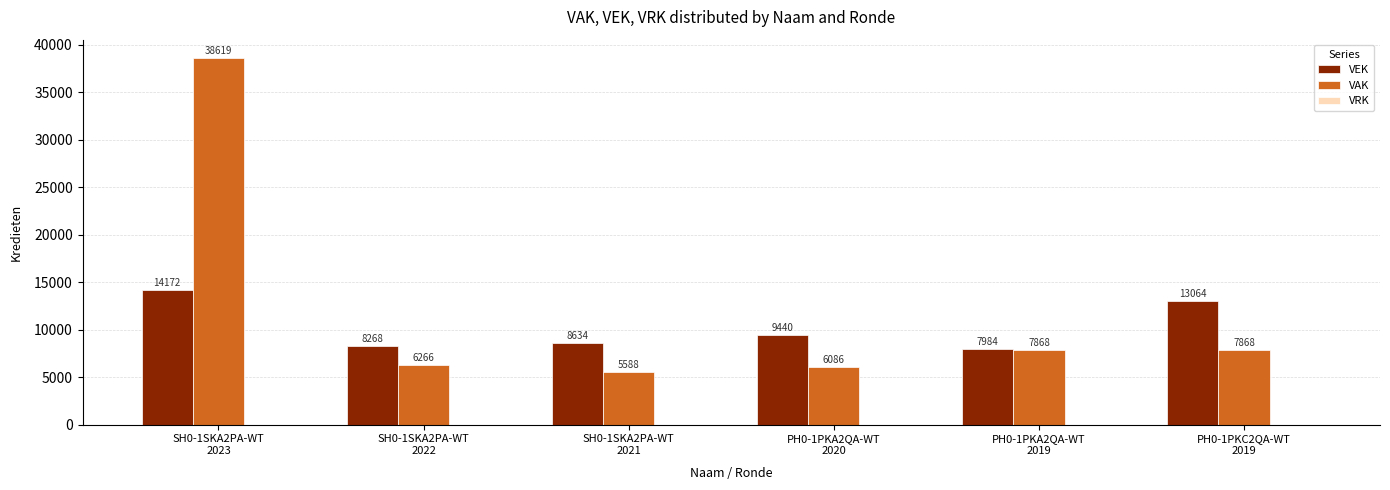

Does the chart contain stacked bars?

No